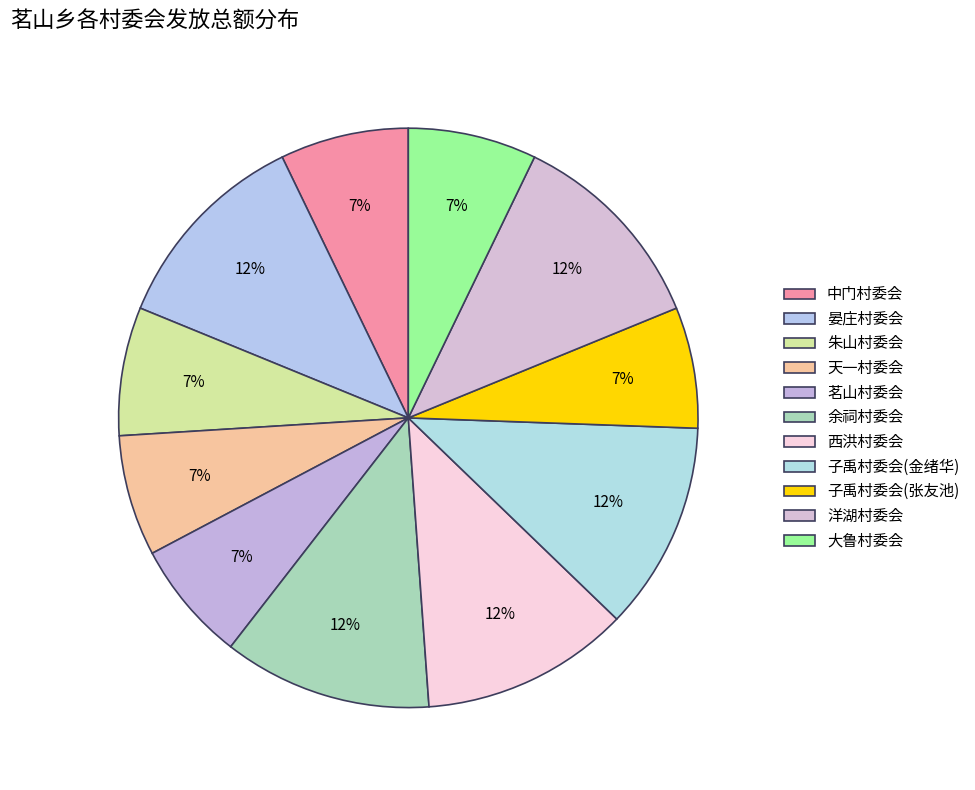

The 中门村委会 slice represents 7% of the pie. True or false?

True